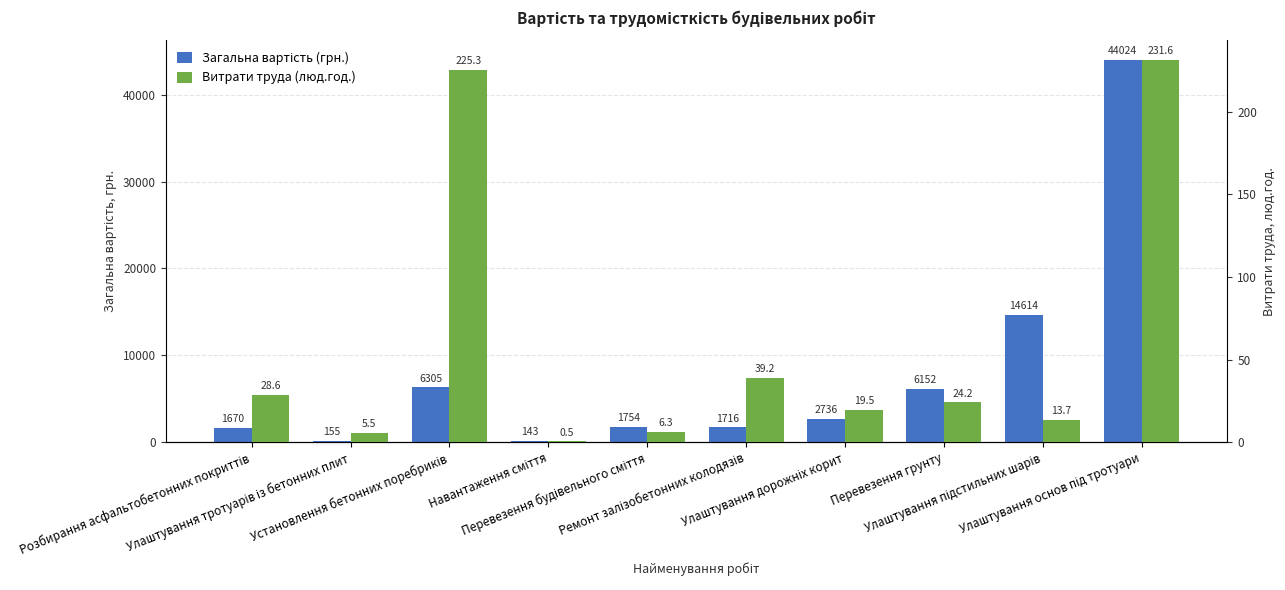

What is the average value of the Загальна вартість (грн.) series?

7926.9